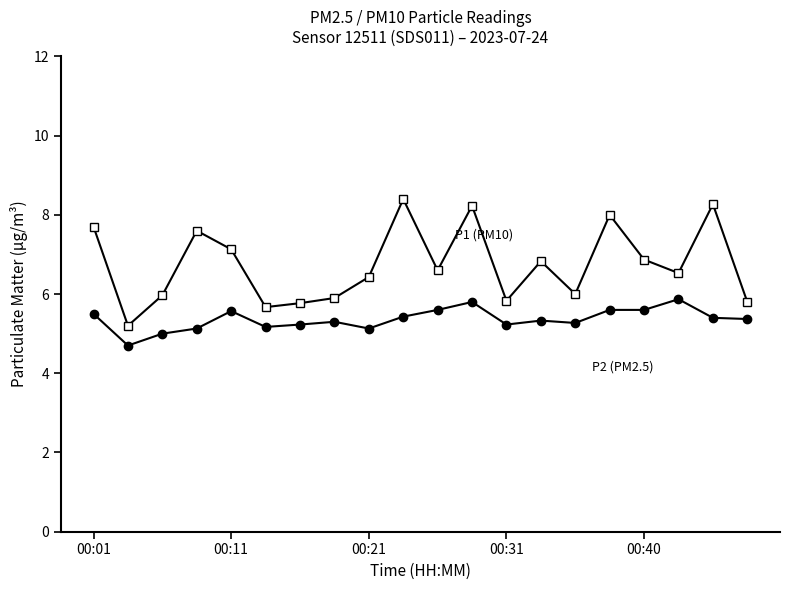

What is the maximum value shown in the chart?

8.4